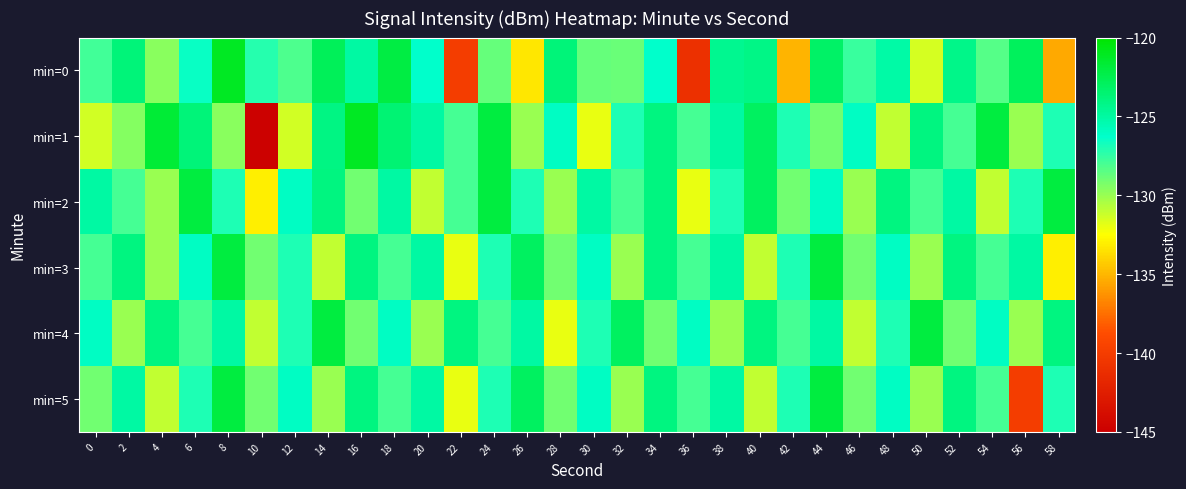

How many distinct data groups are displayed?

6